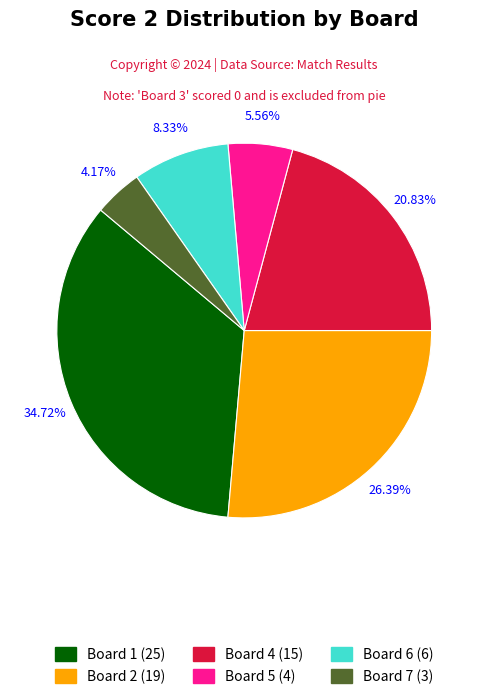

Does any single category account for the majority?

No